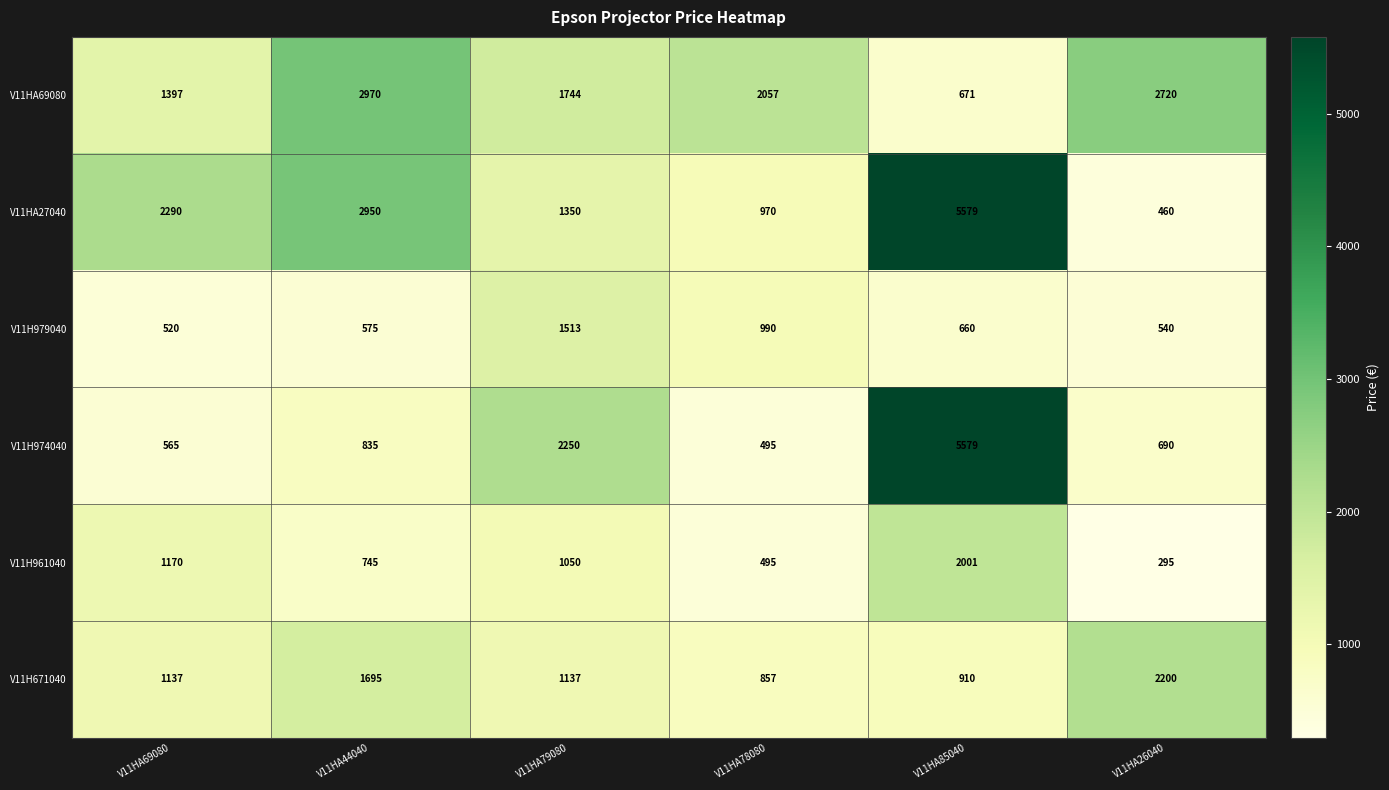

At which category is the sum across all series the highest?

V11HA85040